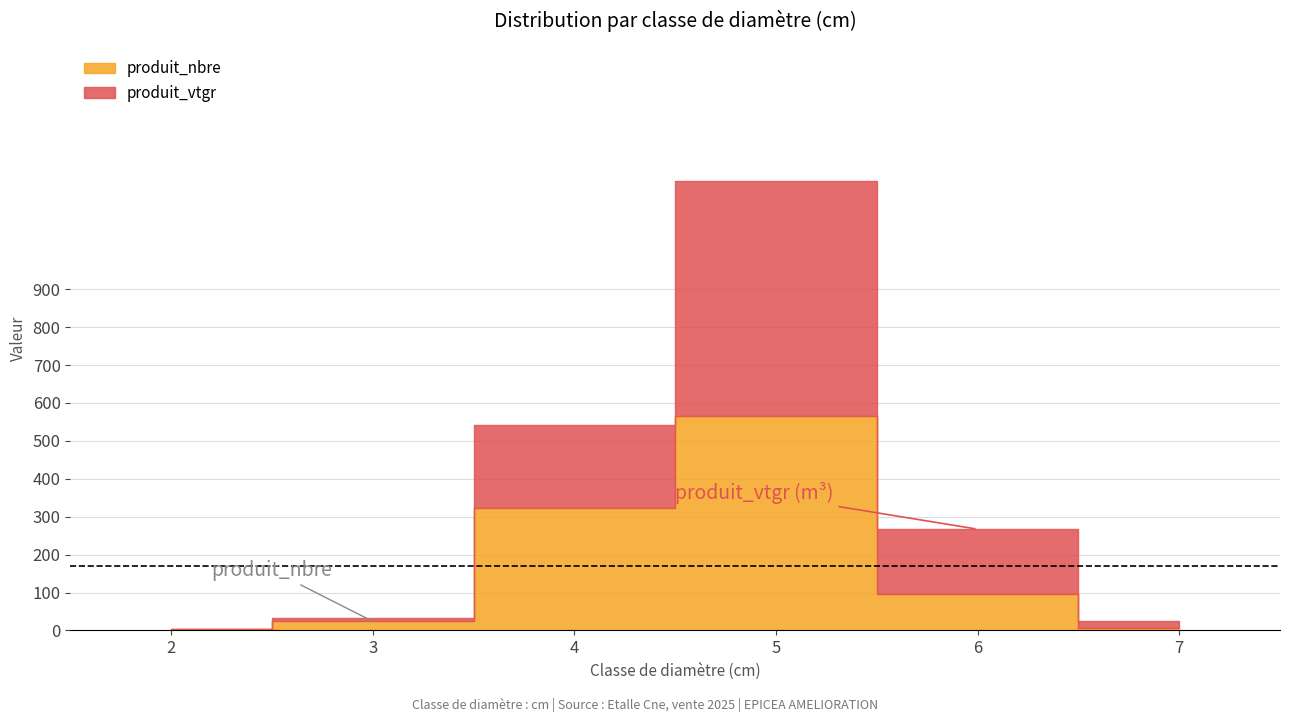

What is the value of the produit_vtgr point at the 4th from the left?

619.2